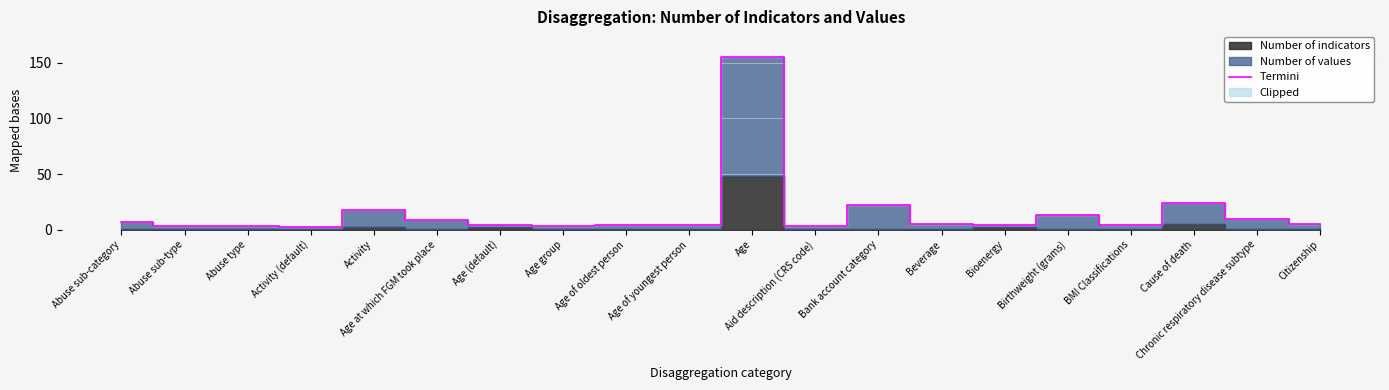

What is the change in value from Age (default) to Age?

+151